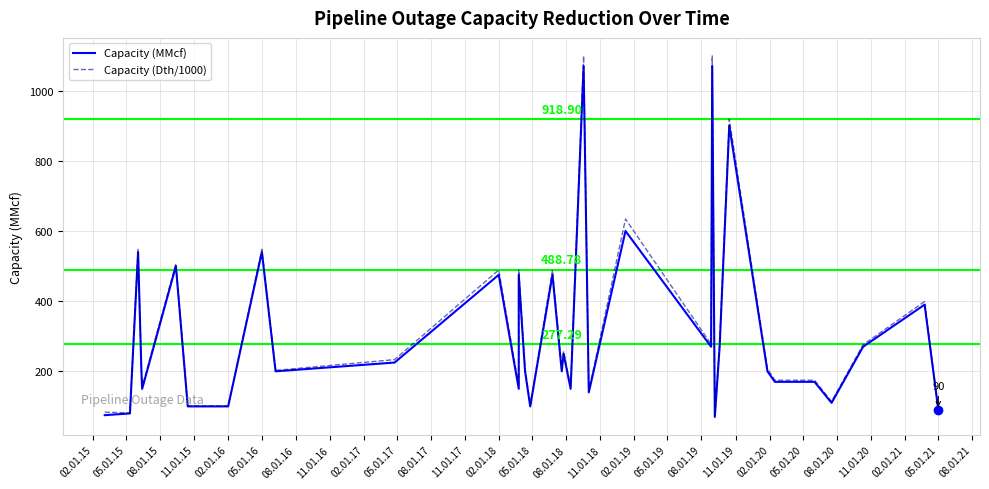

Rank the series by their maximum value, from lowest to highest.

Capacity (MMcf), Capacity (Dth/1000)